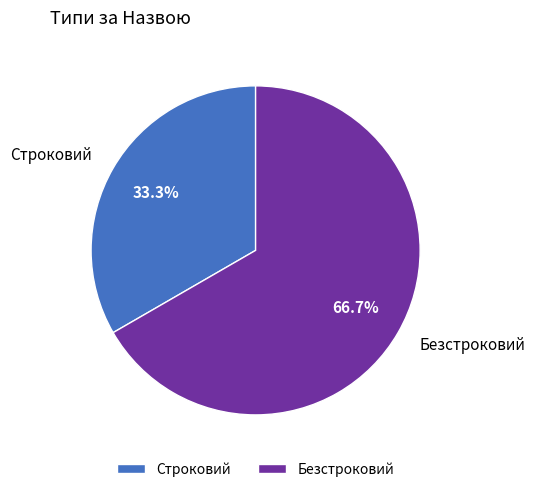

What is the largest slice in the pie chart?

Безстроковий